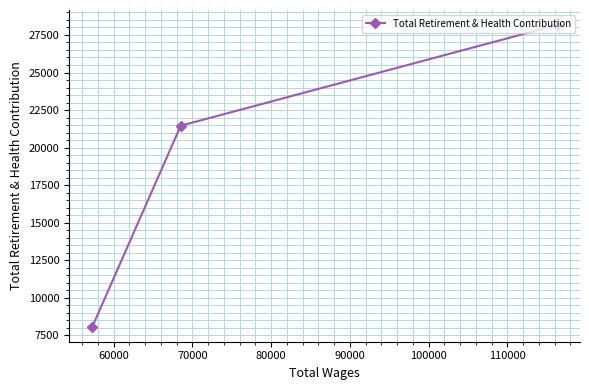

Reading right to left, transcribe all the data shown in this chart.

28157	21457	8085